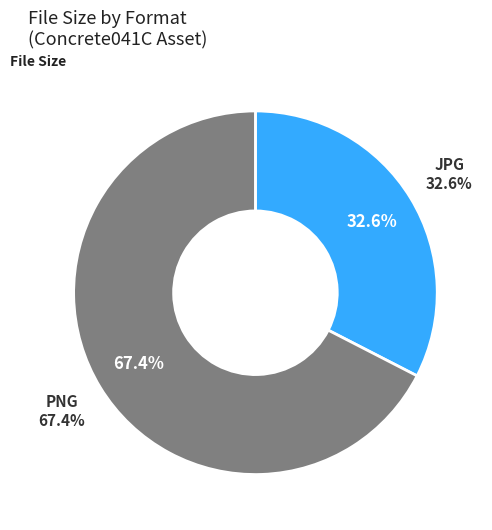

Is the sum of 1K-JPG and 2K-JPG greater than half?

No